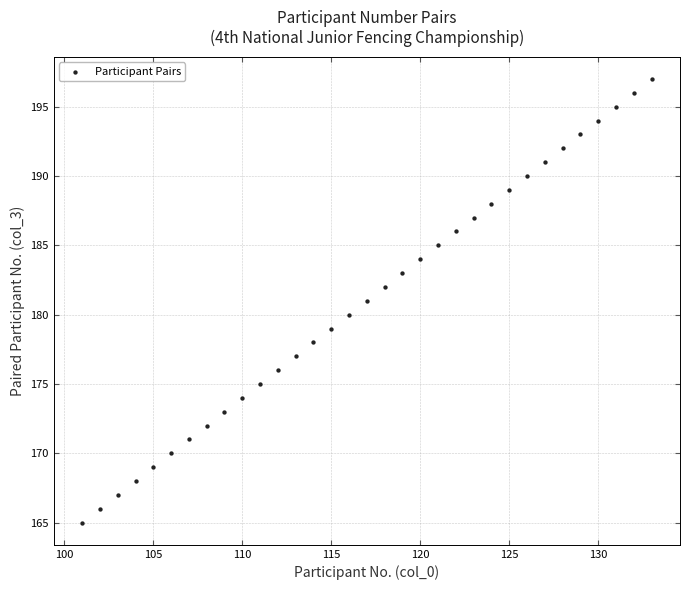

What is the range of Y values (max minus min)?

32